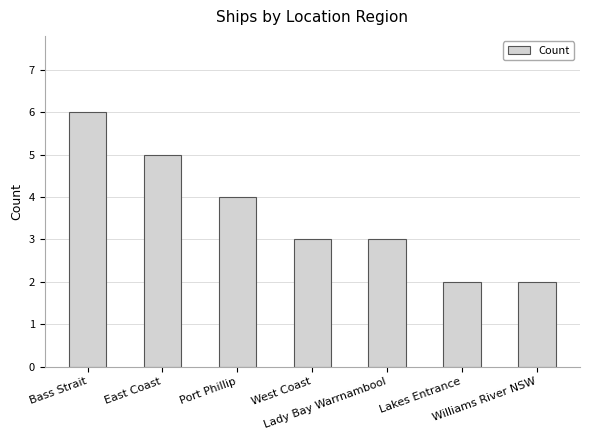

At which label does the data first exceed 3?

Bass Strait